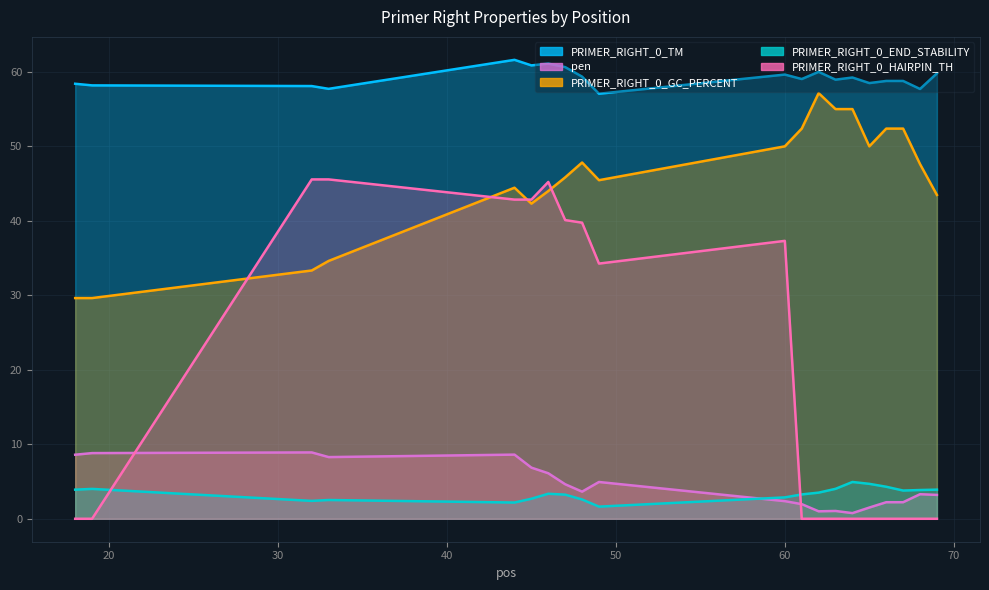

Which category has the highest value in the PRIMER_RIGHT_0_HAIRPIN_TH series?

32